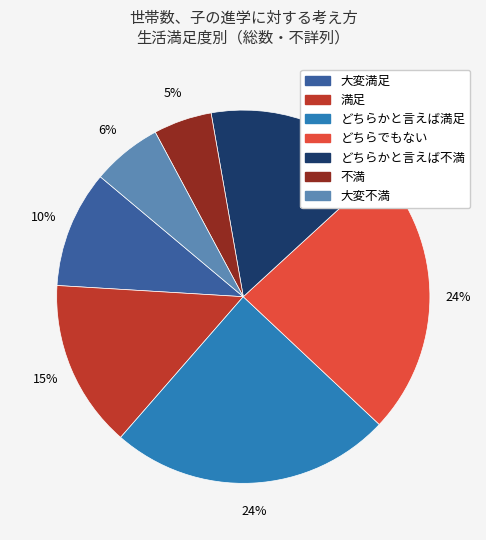

Approximately how many times larger is the value at 満足 compared to どちらかと言えば満足?

0.6